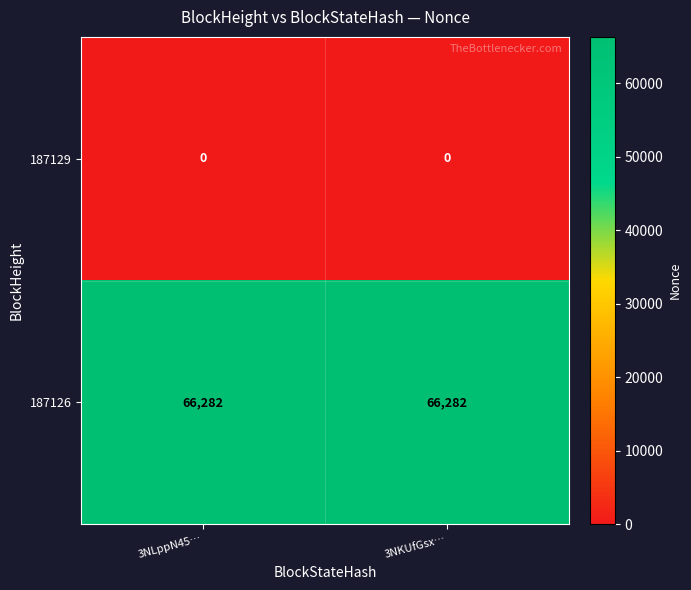

List the series in order of their peak value, highest first.

187126, 187129